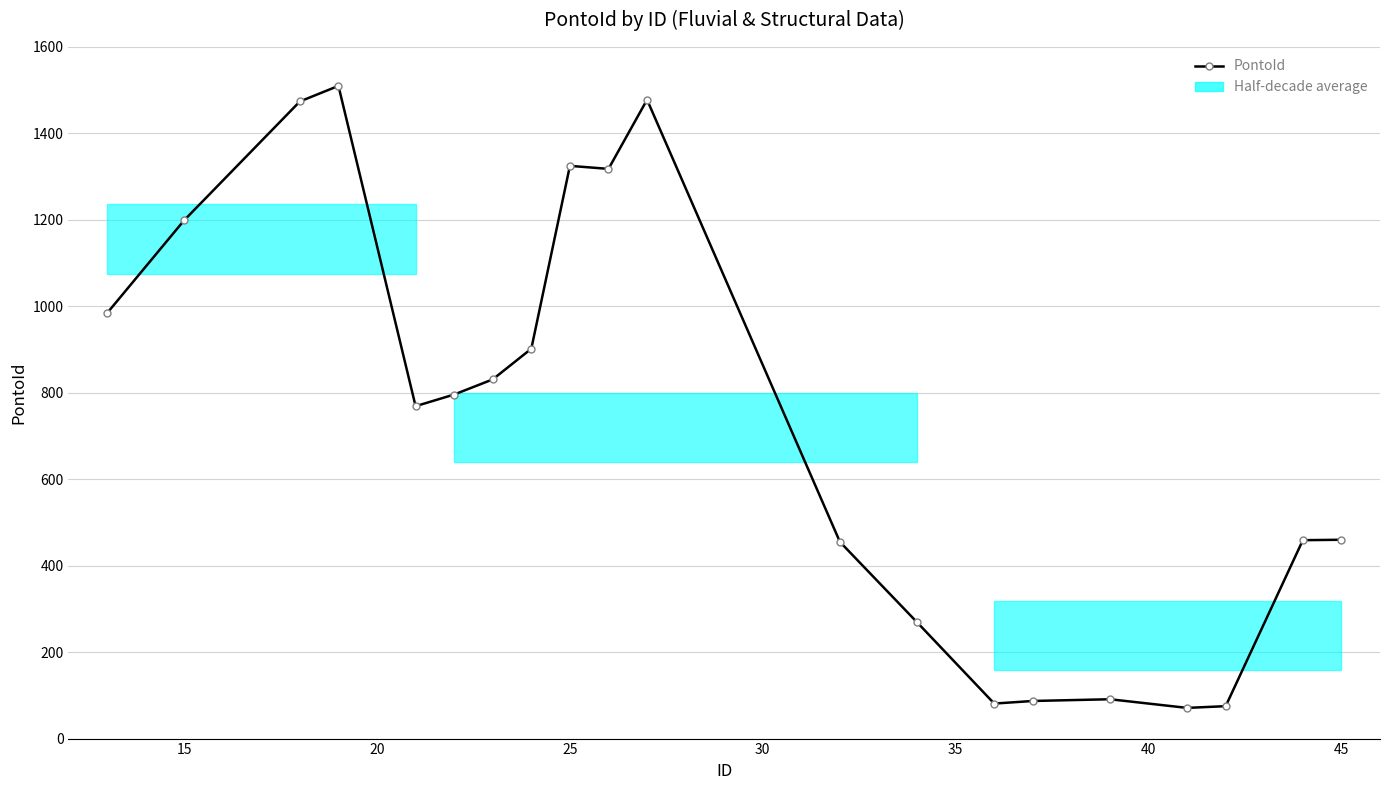

True or false: the data has more than 1 interior local peaks.

True